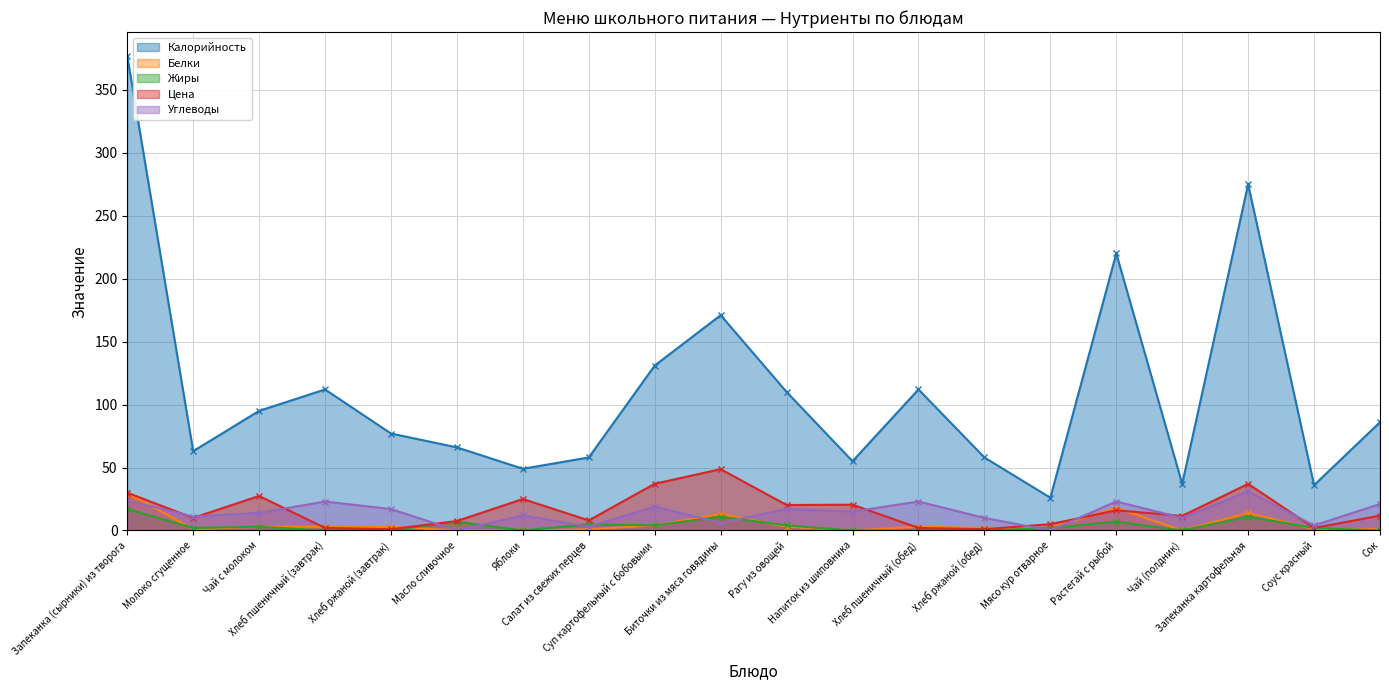

What is the label of the 14th point from the right?

Яблоки